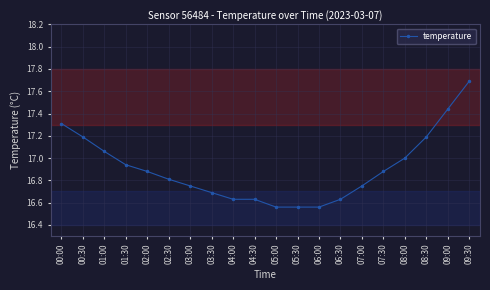

What is the difference between the maximum and minimum values?

1.1